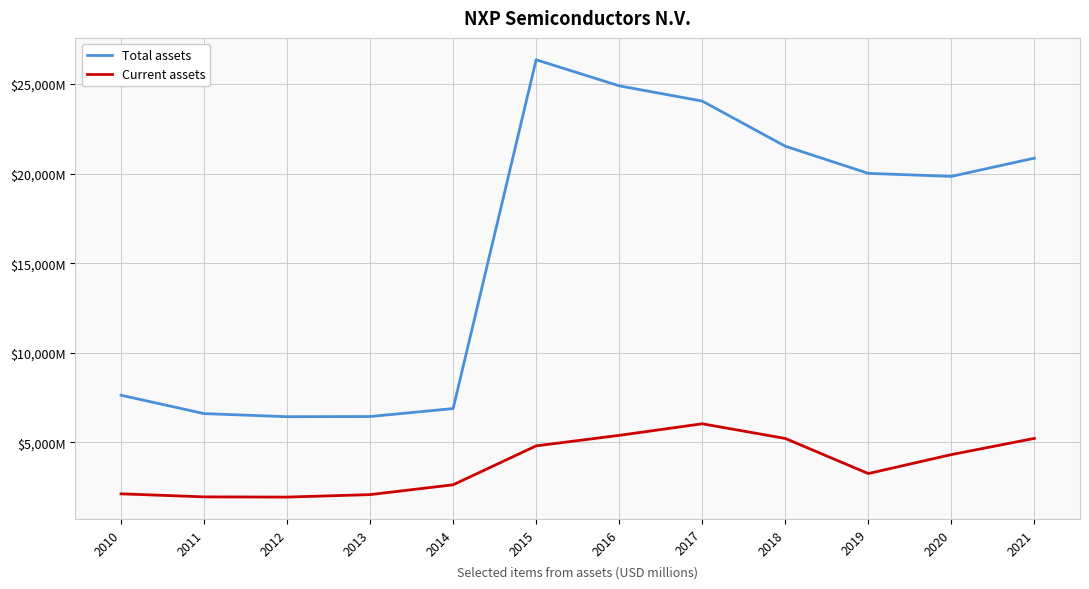

The Current assets series shows 670 at 2012. True or false?

False